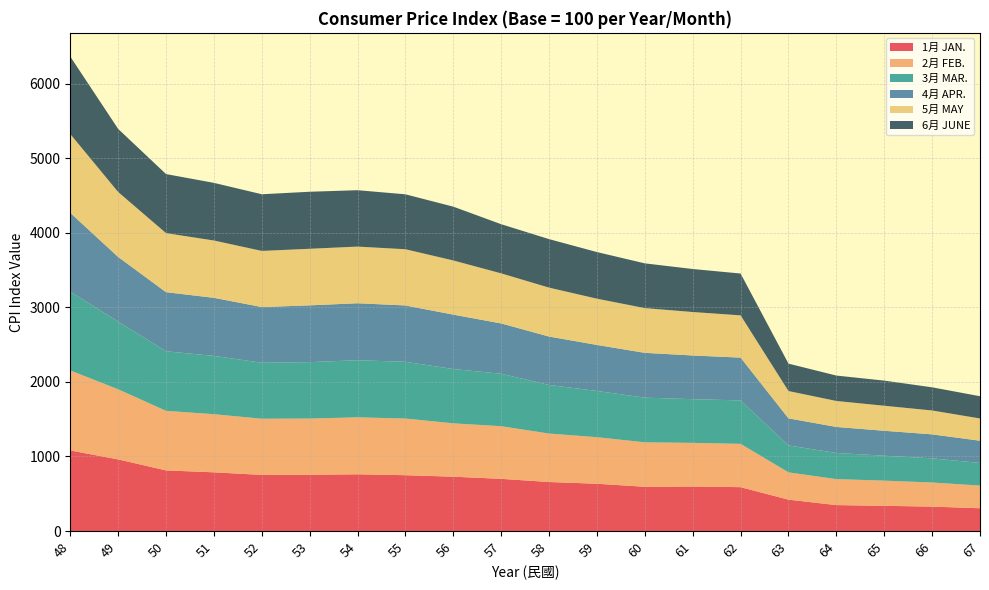

Reading left to right, what are all the values shown in this chart?

1月 JAN.: 1080.9	961.0	813.6	787.7	753.2	754.8	761.3	749.0	729.0	700.3	657.9	634.4	593.8	597.4	588.8	421.3	348.4	338.6	328.0	306.1
2月 FEB.: 1072.2	939.9	798.4	779.1	752.7	753.7	763.5	759.7	715.3	705.4	649.5	624.0	596.1	585.0	580.5	365.8	348.0	337.4	322.9	303.8
3月 MAR.: 1056.3	907.8	798.4	782.0	751.1	756.4	766.2	760.7	728.0	703.5	651.9	620.0	599.1	586.2	582.4	360.8	350.9	334.7	324.0	303.5
4月 APR.: 1057.3	866.5	792.4	778.5	746.4	761.3	763.5	755.4	729.5	674.6	648.7	617.1	600.5	585.6	573.9	363.3	348.6	333.9	321.6	298.0
5月 MAY: 1056.3	870.8	791.8	768.4	752.7	758.6	759.7	753.7	726.5	671.2	655.9	620.0	599.8	582.7	566.6	366.3	348.4	335.6	320.3	298.1
6月 JUNE: 1038.8	845.9	791.8	772.9	759.7	764.6	755.9	736.6	721.1	659.1	650.3	625.1	599.8	576.7	560.7	367.4	340.7	337.0	310.5	298.4